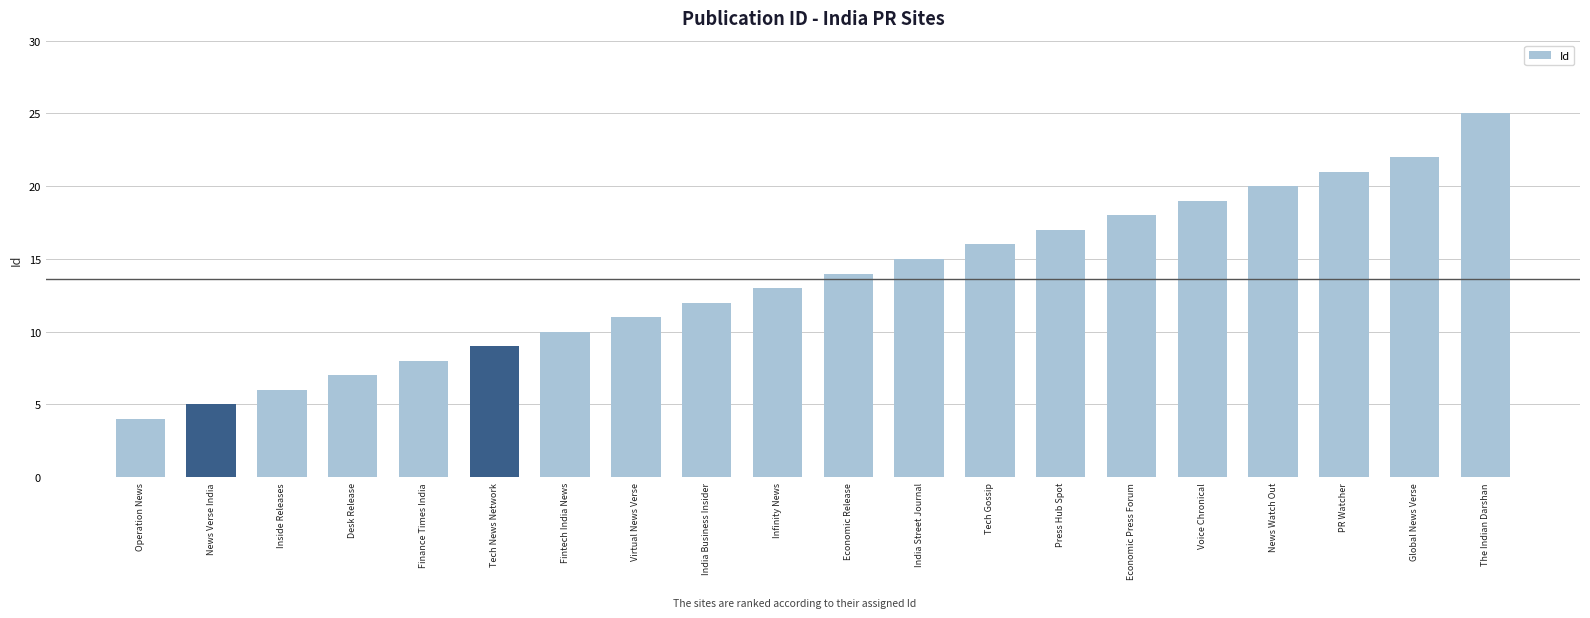

True or false: the data shows 13 at The Indian Darshan.

False